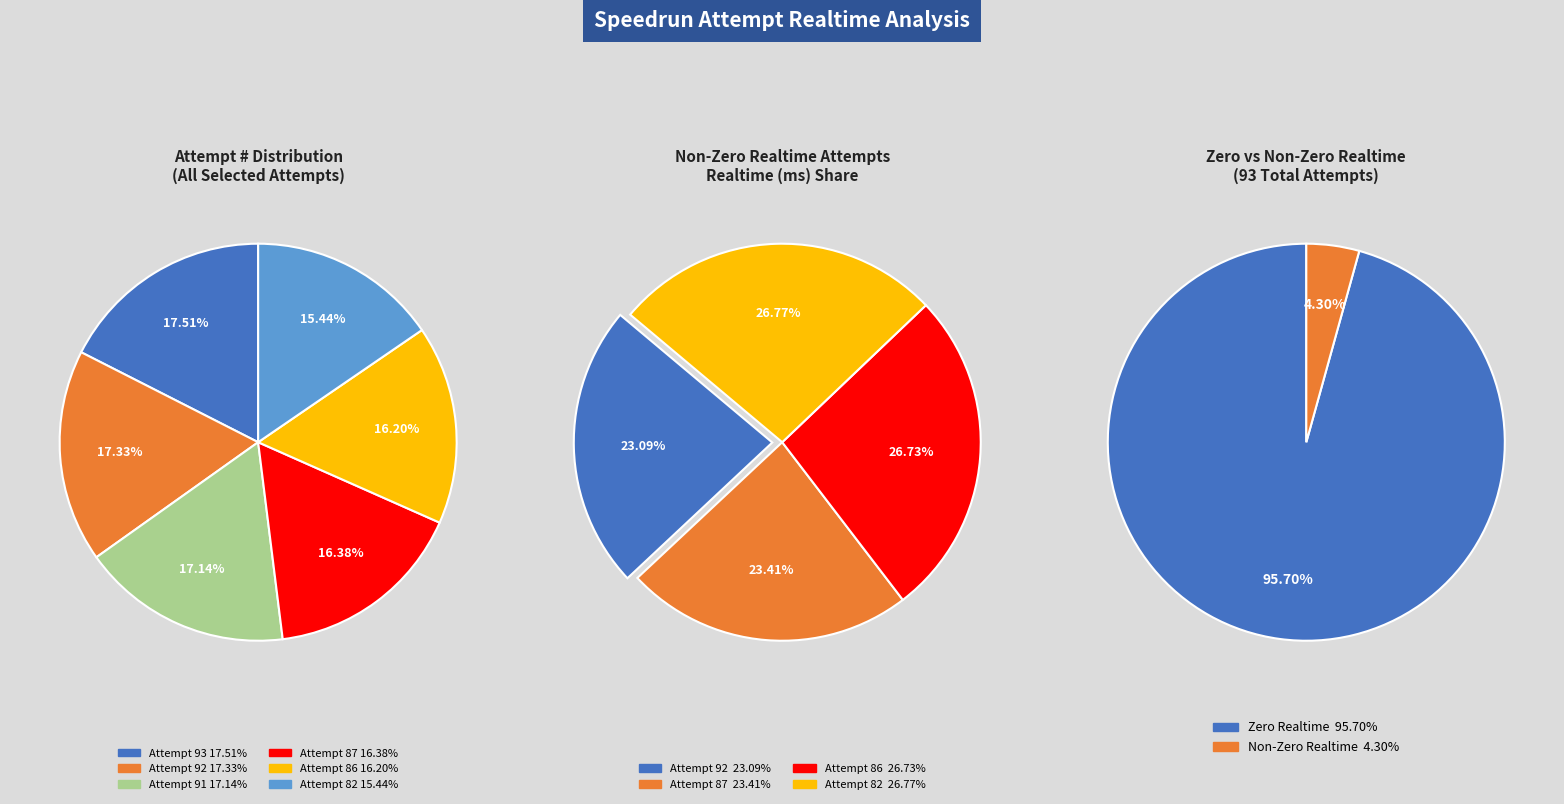

How many slices are in this pie chart?

6